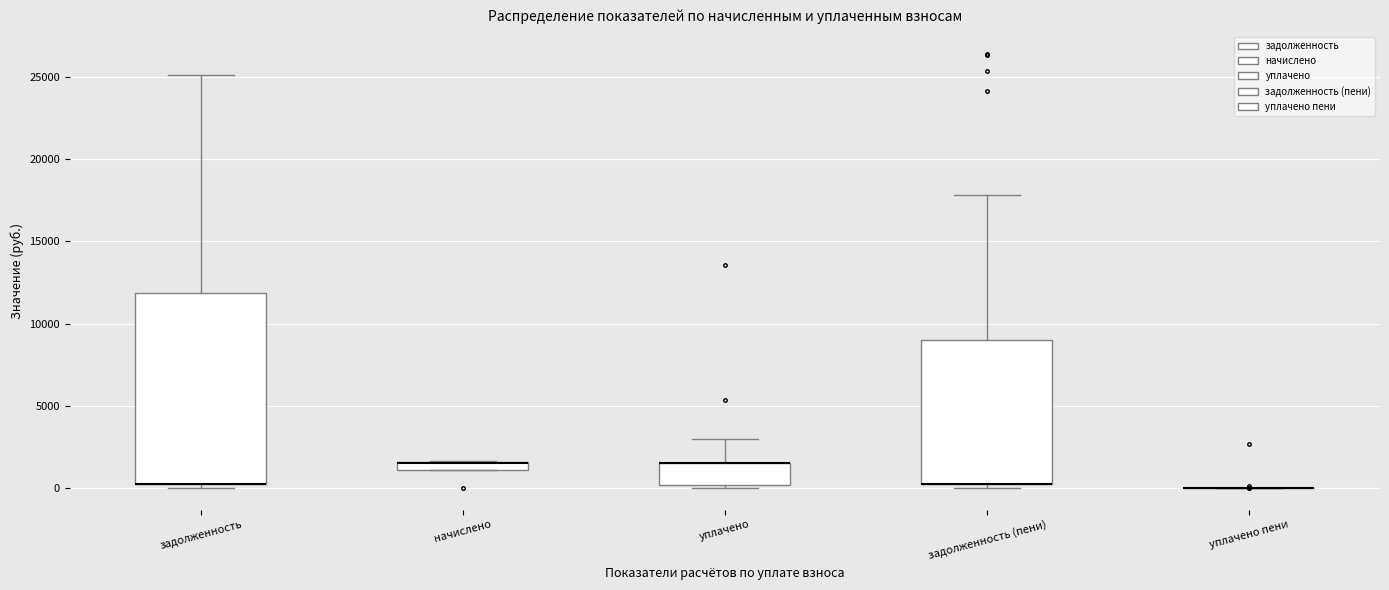

Which box is the tallest, from its lower edge to its upper edge?

задолженность